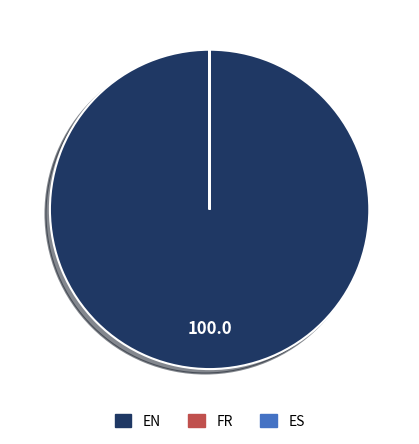

Which slice is the largest?

EN